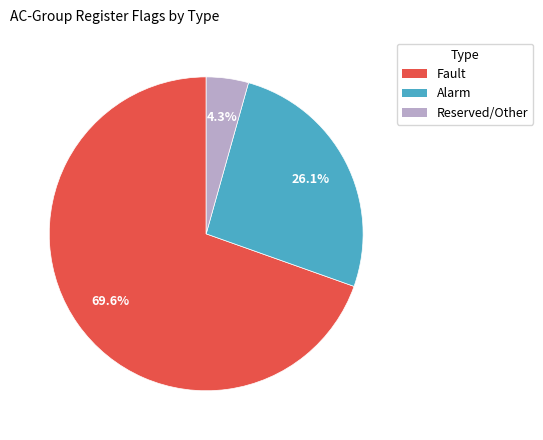

Which slice is the smallest?

Reserved/Other